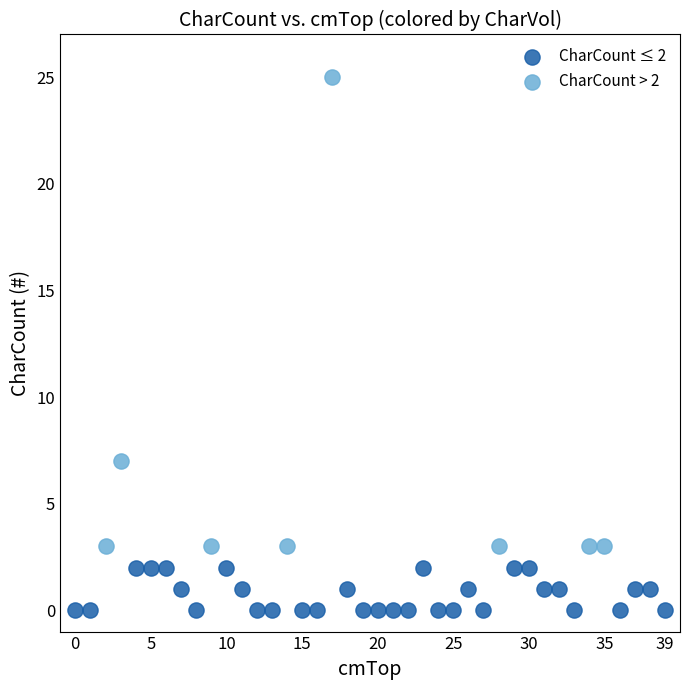

Which series reaches the minimum Y coordinate?

CharCount ≤ 2